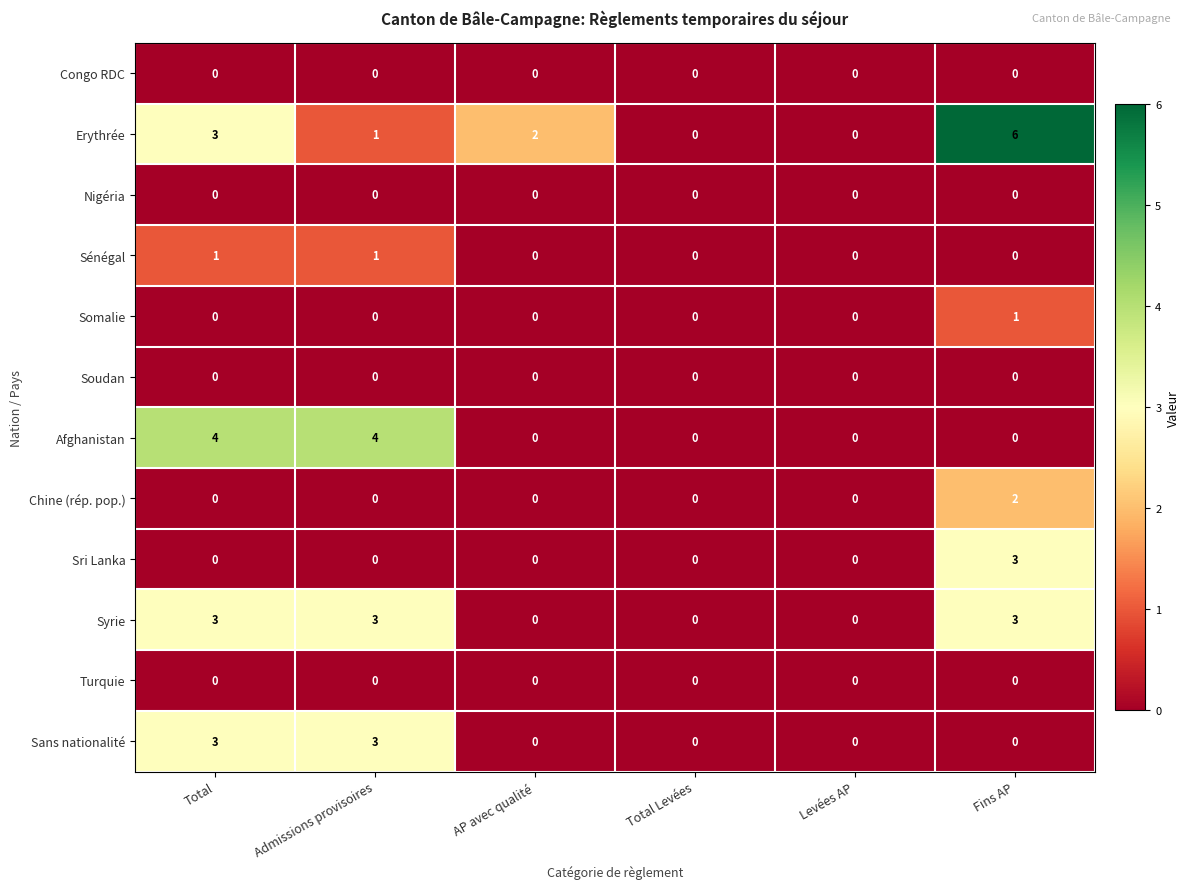

True or false: Chine (rép. pop.) has a value of 1 at Total Levées.

False